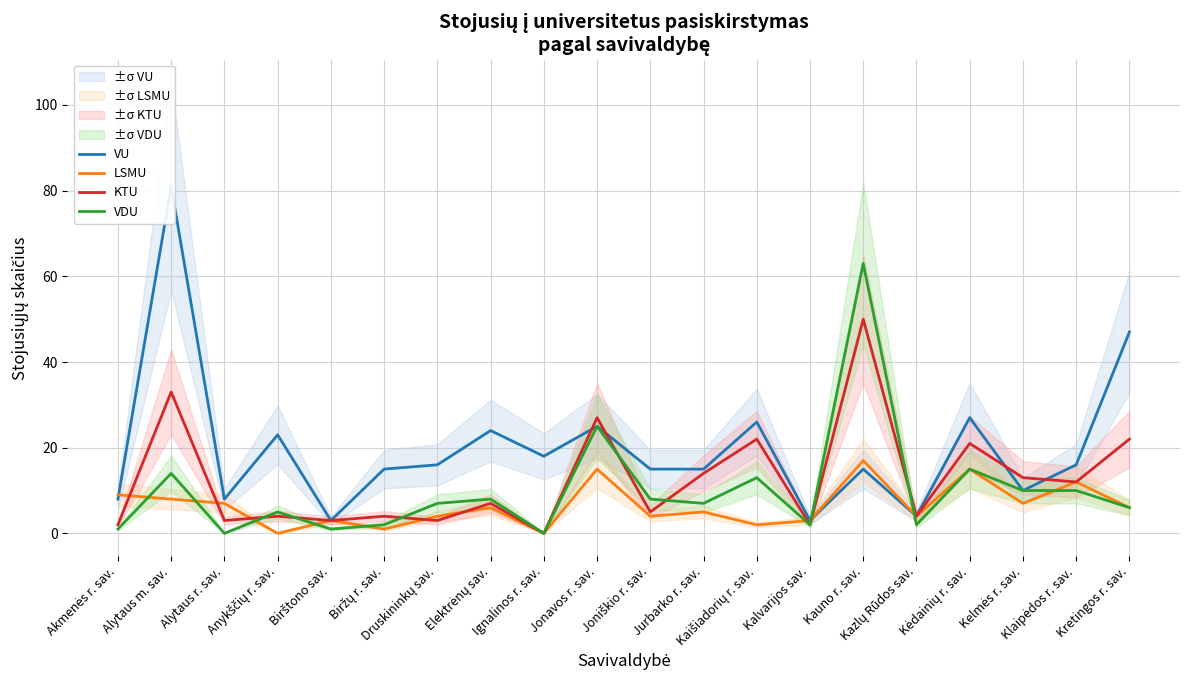

What is the total value across all series at Kelmės r. sav.?

40